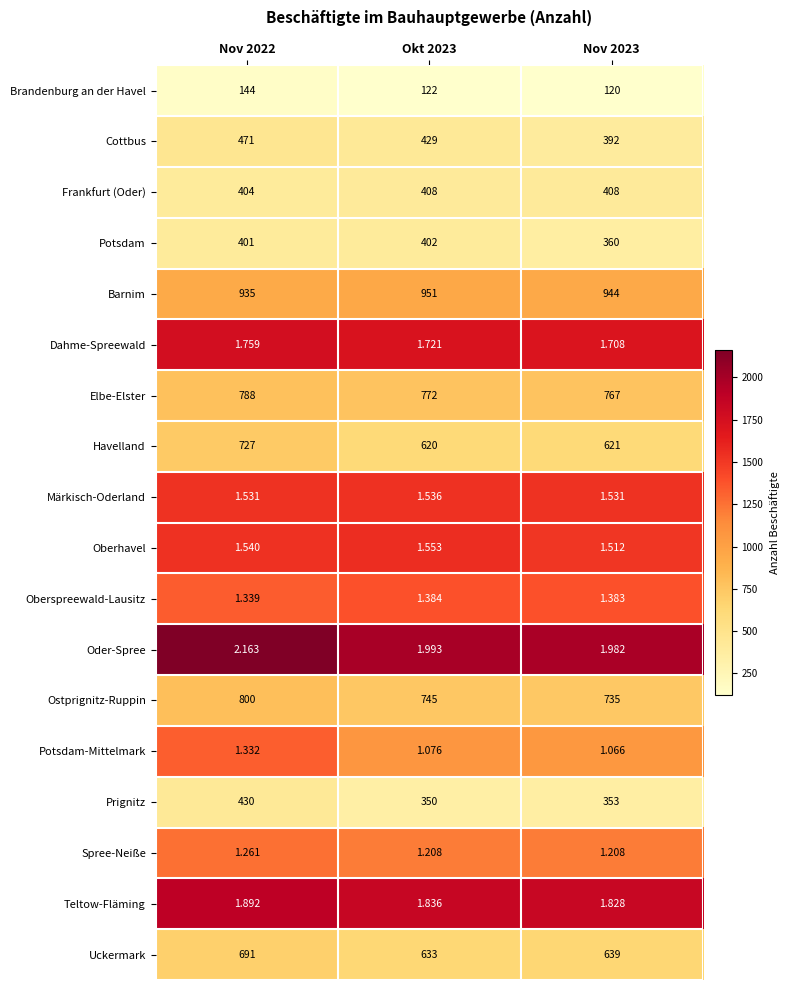

Which series changed the most between Nov 2022 and Okt 2023?

Havelland